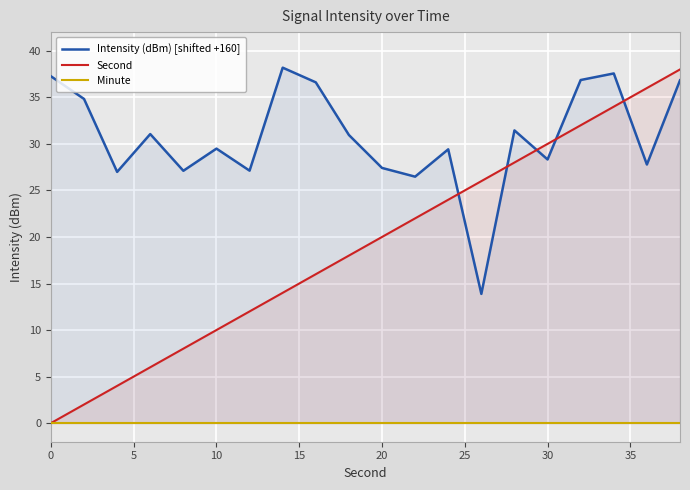

What is the maximum value for Second?

38